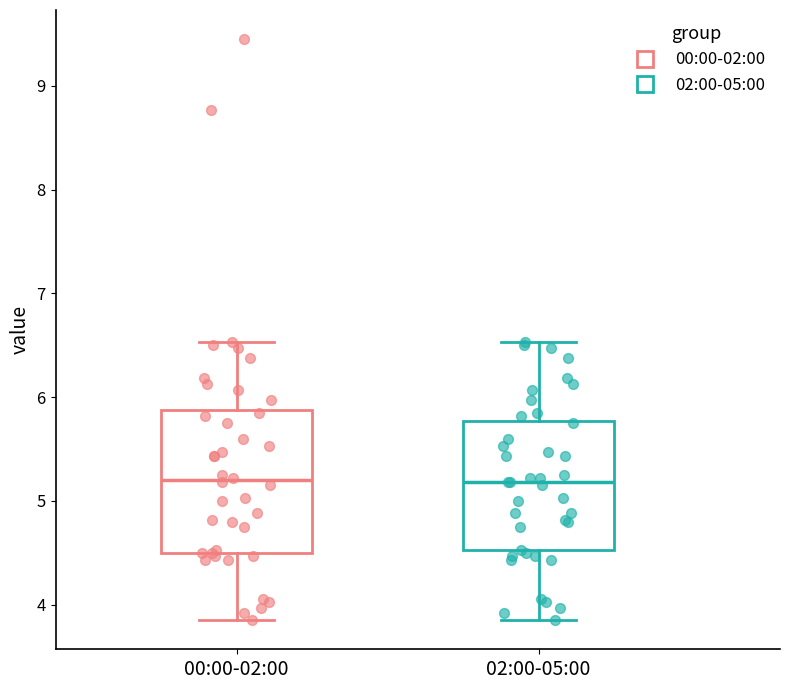

Reading left to right, read every box against the y-axis: the position of its median line, the range the box covers, and the ends of its whiskers. The values are not printed on the chart, so give them approximately, as read against the axis.

00:00-02:00: median 5.2, box 4.5 to 5.9, whiskers 3.9 to 6.5
02:00-05:00: median 5.2, box 4.5 to 5.8, whiskers 3.9 to 6.5